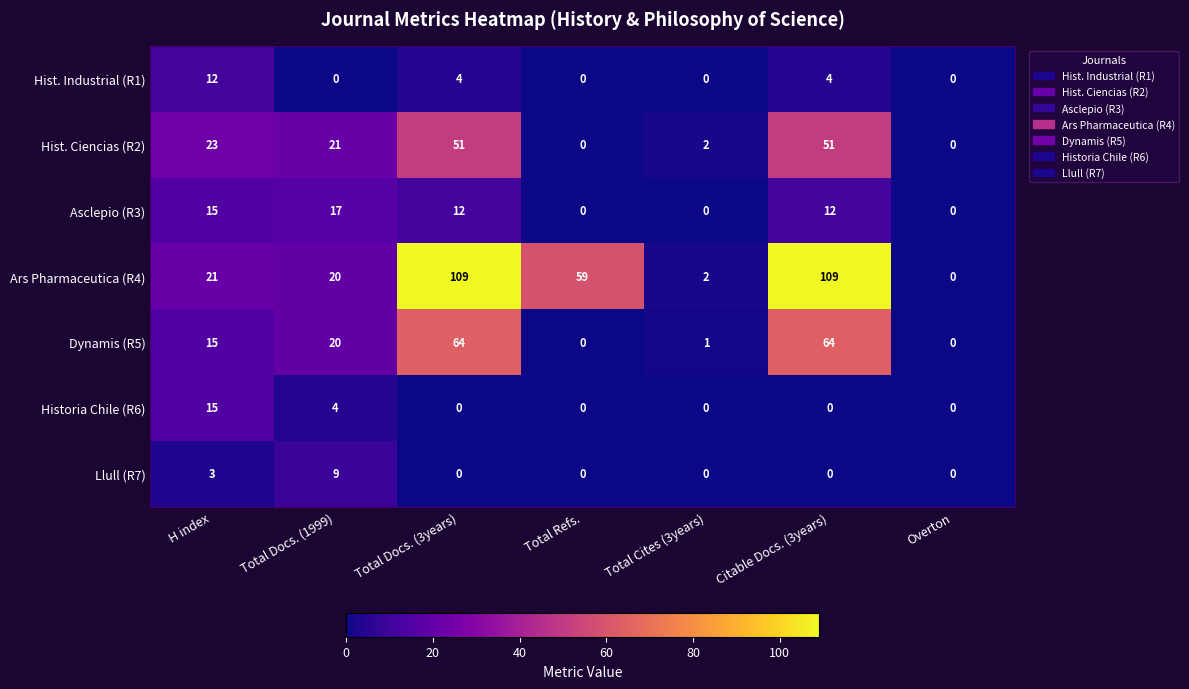

Count the Hist. Industrial (R1) values in the range 0 to 4.

6